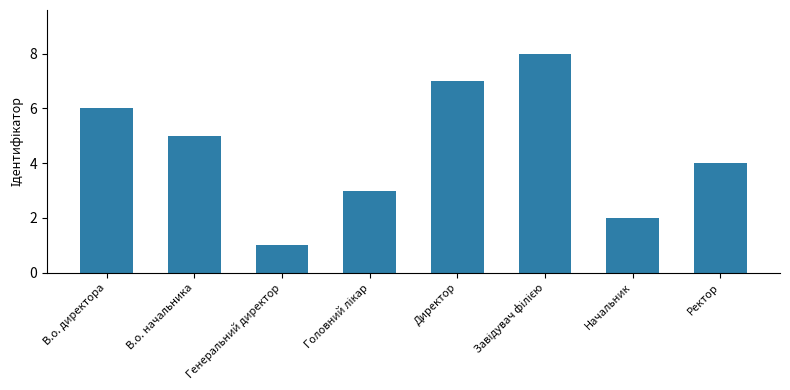

How many data points are less than 5?

4